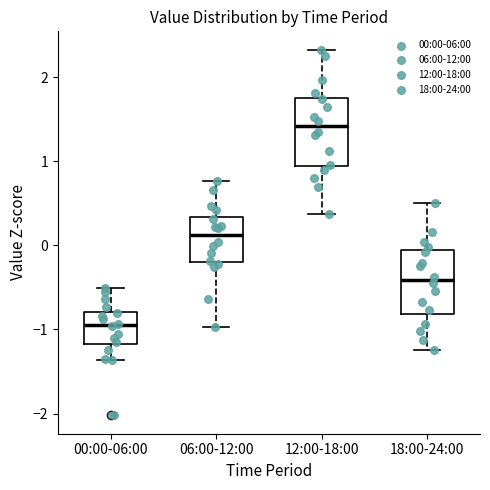

Reading left to right, read every box against the y-axis: the position of its median line, the range the box covers, and the ends of its whiskers. The values are not printed on the chart, so give them approximately, as read against the axis.

00:00-06:00: median -0.9, box -1.2 to -0.8, whiskers -1.4 to -0.5
06:00-12:00: median 0.1, box -0.2 to 0.3, whiskers -1.0 to 0.8
12:00-18:00: median 1.4, box 0.9 to 1.8, whiskers 0.4 to 2.3
18:00-24:00: median -0.4, box -0.8 to -0.1, whiskers -1.3 to 0.5